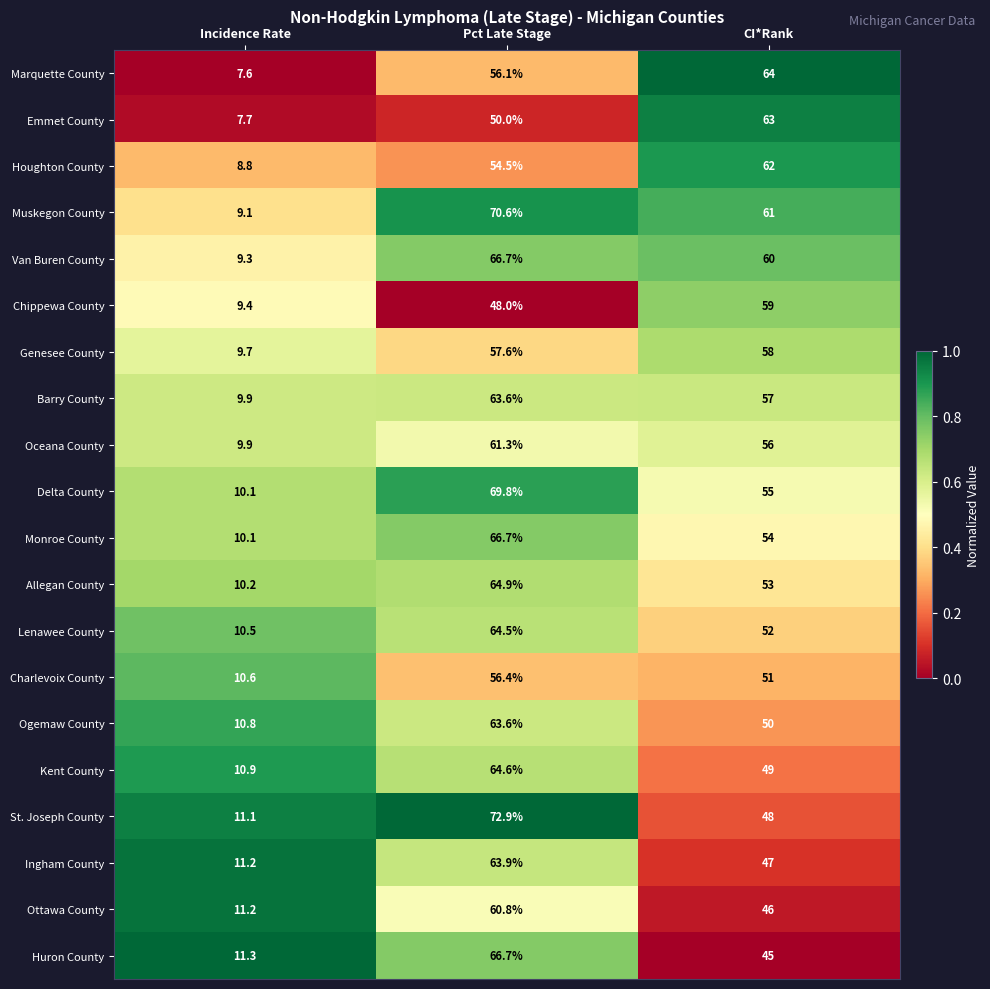

The value of Monroe County at Pct Late Stage is 20.4. True or false?

False